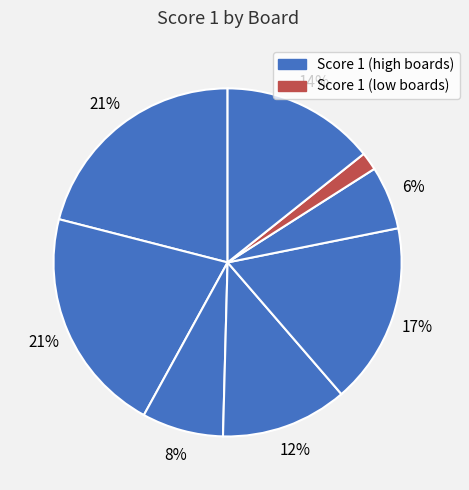

How many slices are in this pie chart?

8